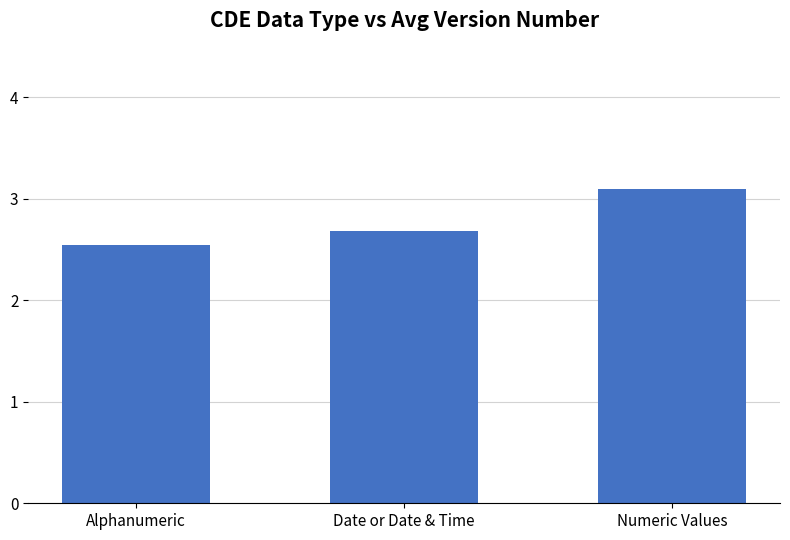

What is the change in value from Alphanumeric to Numeric Values?

+0.6